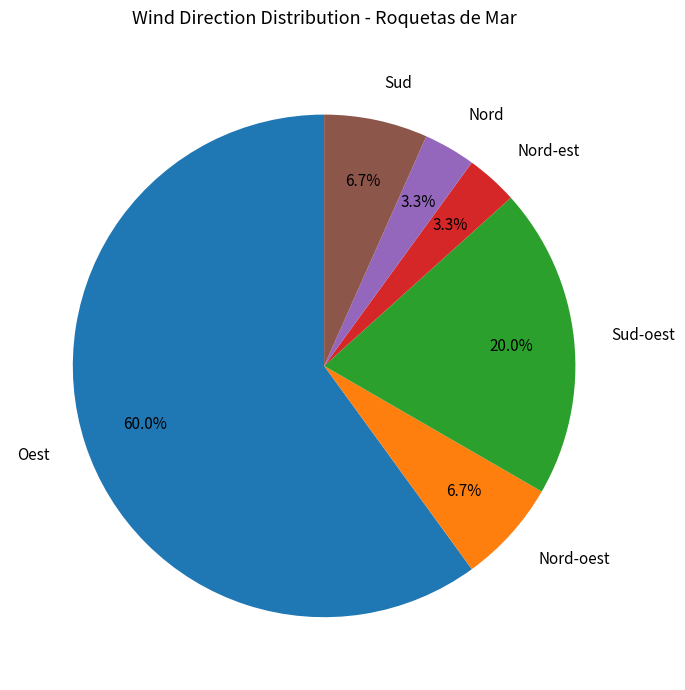

Is there any slice that represents more than half of the pie?

Yes